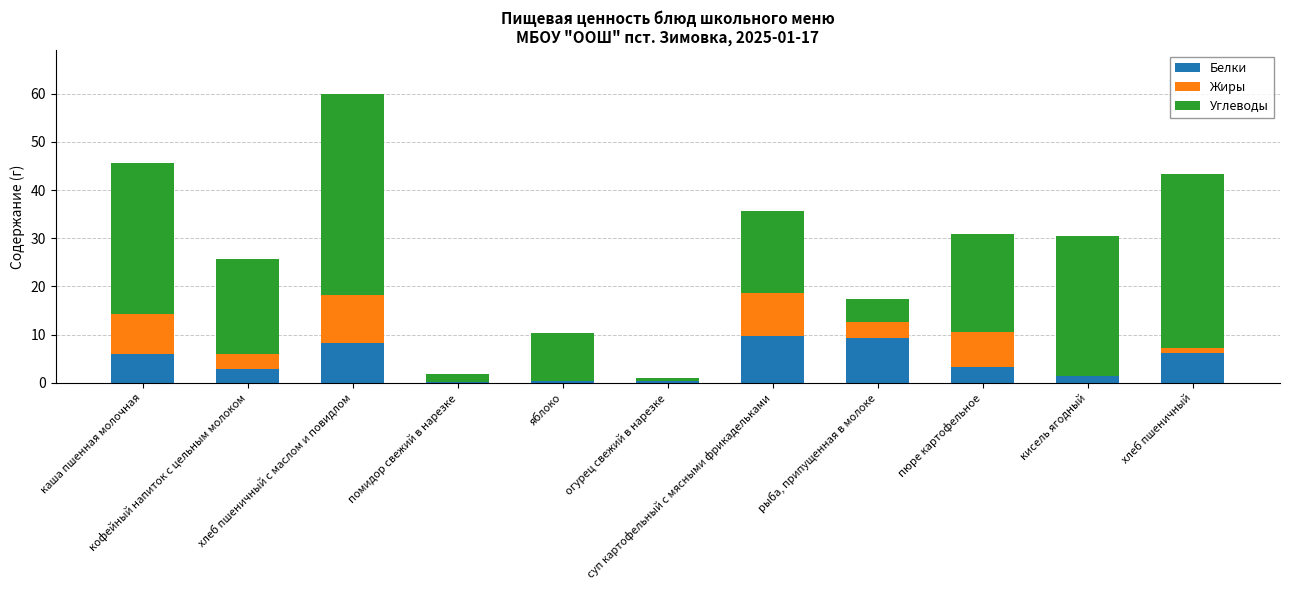

What is the sum of all Белки values?

47.9